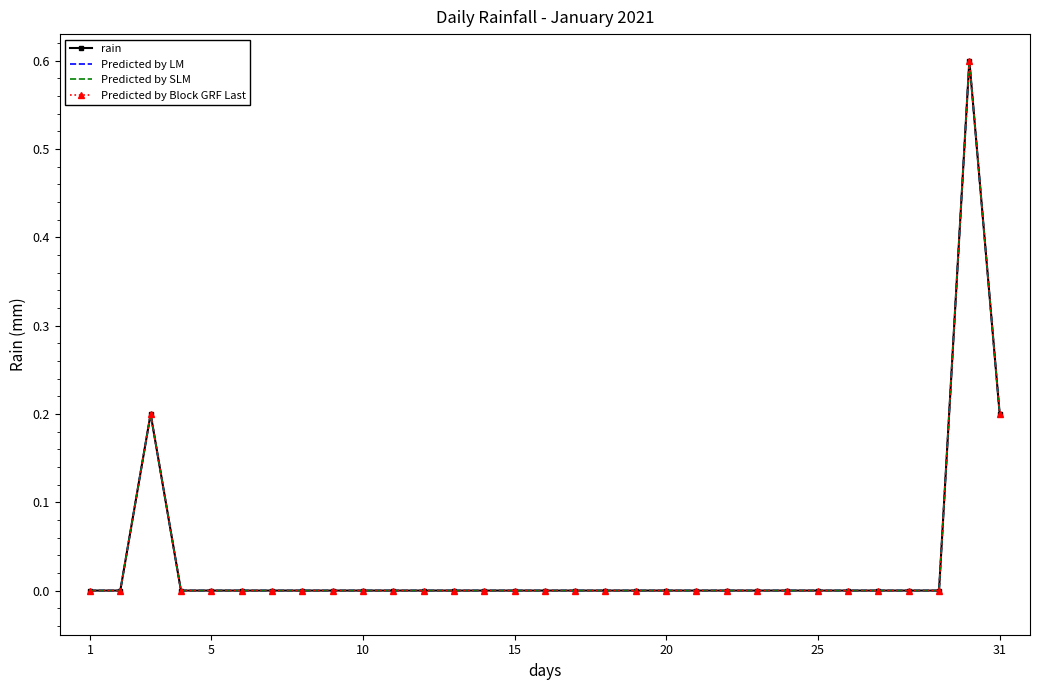

Count the number of categories in the chart.

31